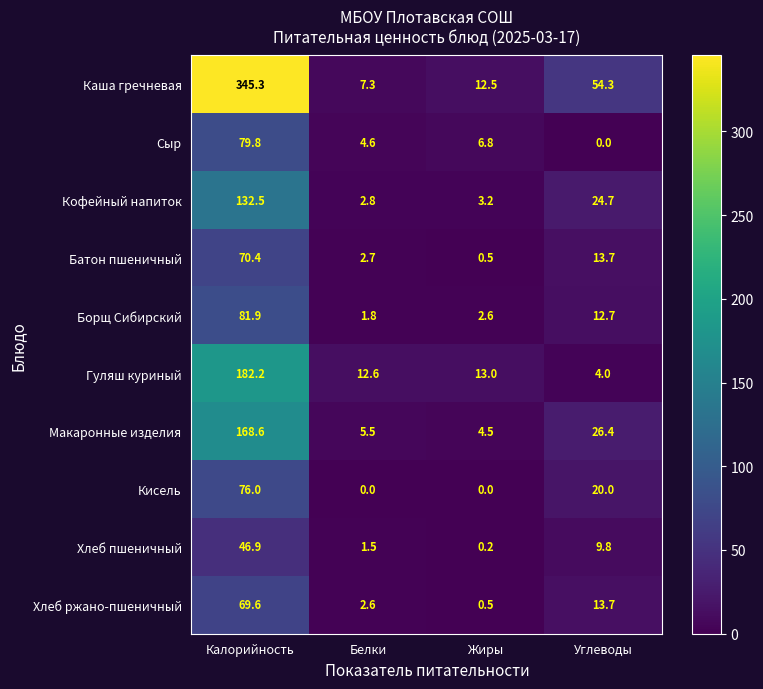

The Батон пшеничный series shows 24.0 at Углеводы. True or false?

False